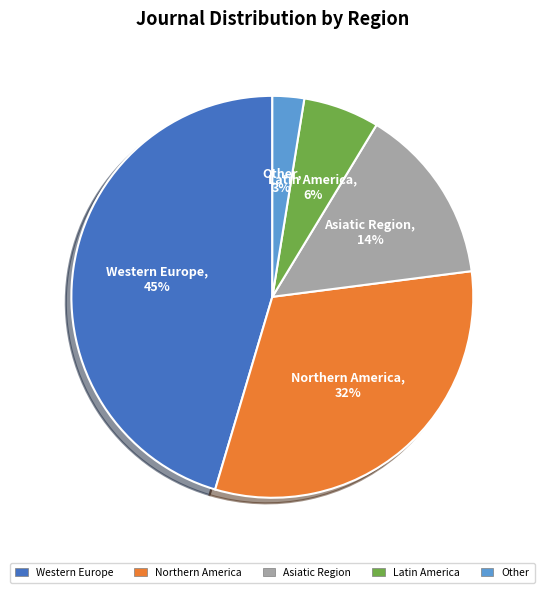

How many slices are in this pie chart?

5